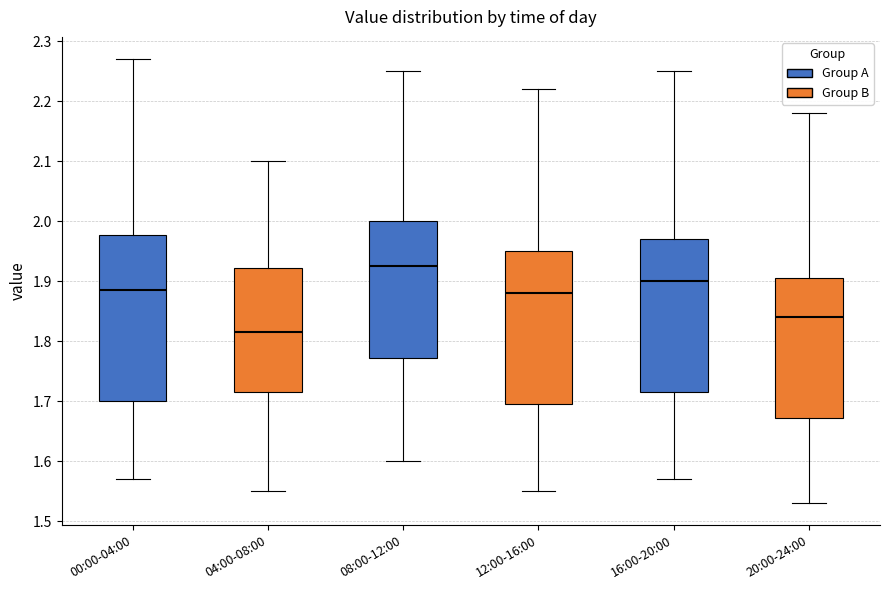

Reading left to right, read every box against the y-axis: the position of its median line, the range the box covers, and the ends of its whiskers. The values are not printed on the chart, so give them approximately, as read against the axis.

00:00-04:00: median 1.89, box 1.70 to 1.98, whiskers 1.57 to 2.27
04:00-08:00: median 1.82, box 1.72 to 1.92, whiskers 1.55 to 2.10
08:00-12:00: median 1.93, box 1.77 to 2.00, whiskers 1.60 to 2.25
12:00-16:00: median 1.88, box 1.70 to 1.95, whiskers 1.55 to 2.22
16:00-20:00: median 1.90, box 1.72 to 1.97, whiskers 1.57 to 2.25
20:00-24:00: median 1.84, box 1.67 to 1.91, whiskers 1.53 to 2.18